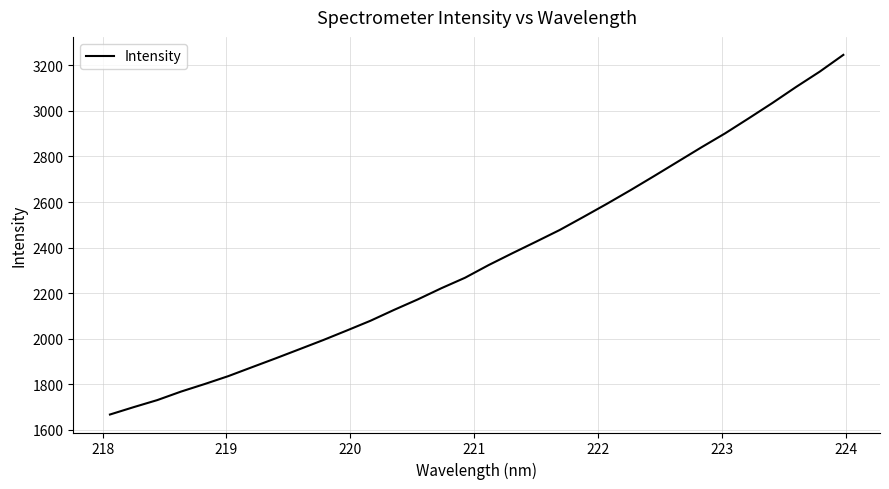

What is the difference between the maximum and minimum values?

1578.4